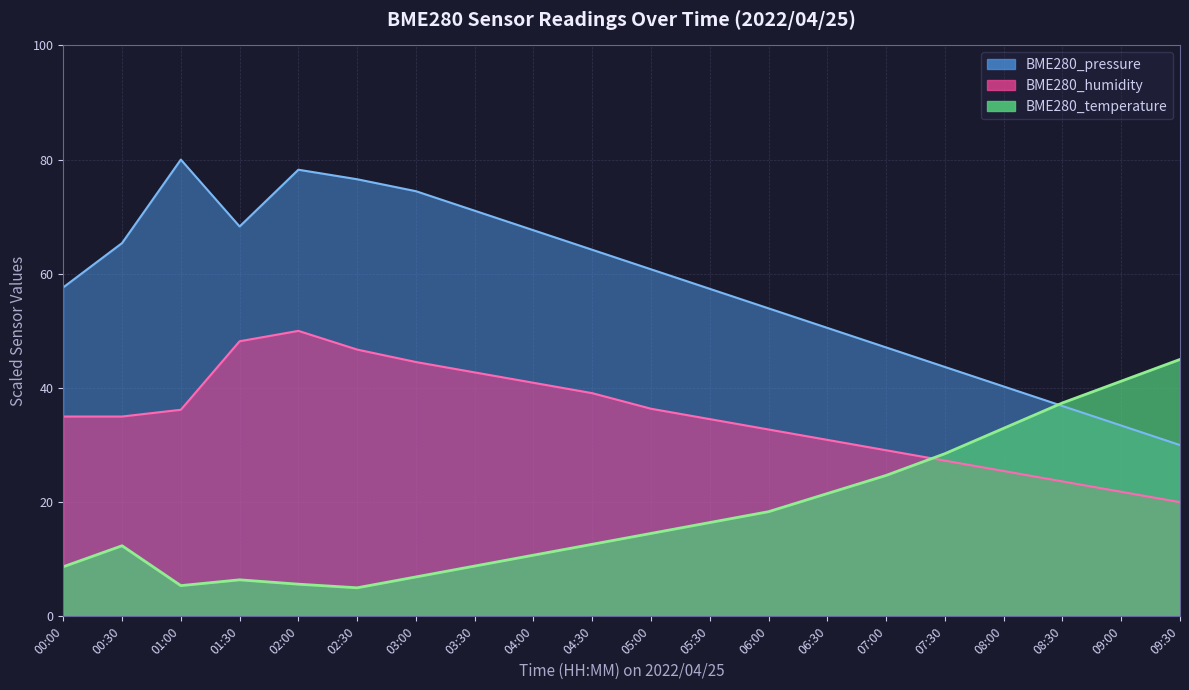

What is the label of the 20th point from the right?

00:00